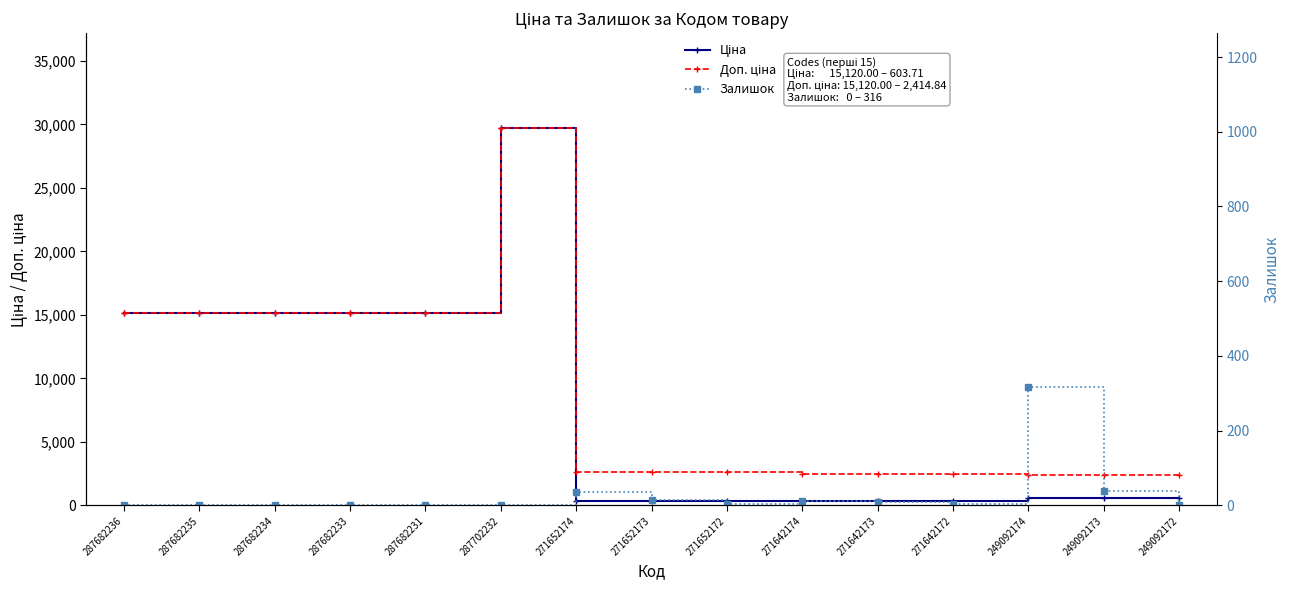

True or false: Доп. ціна and Ціна intersect in this chart.

False